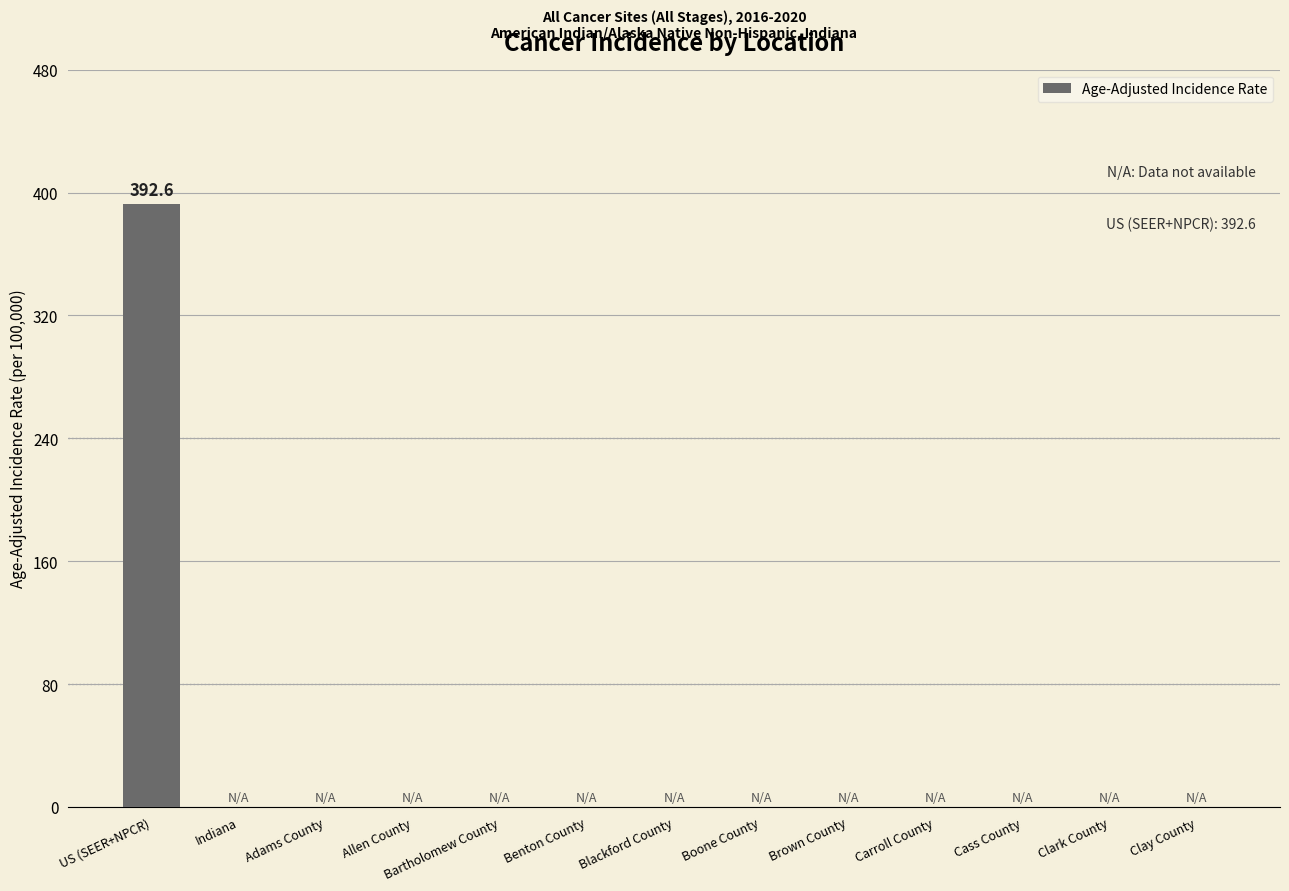

What is the sum of the values at Cass County and US (SEER+NPCR)?

392.6